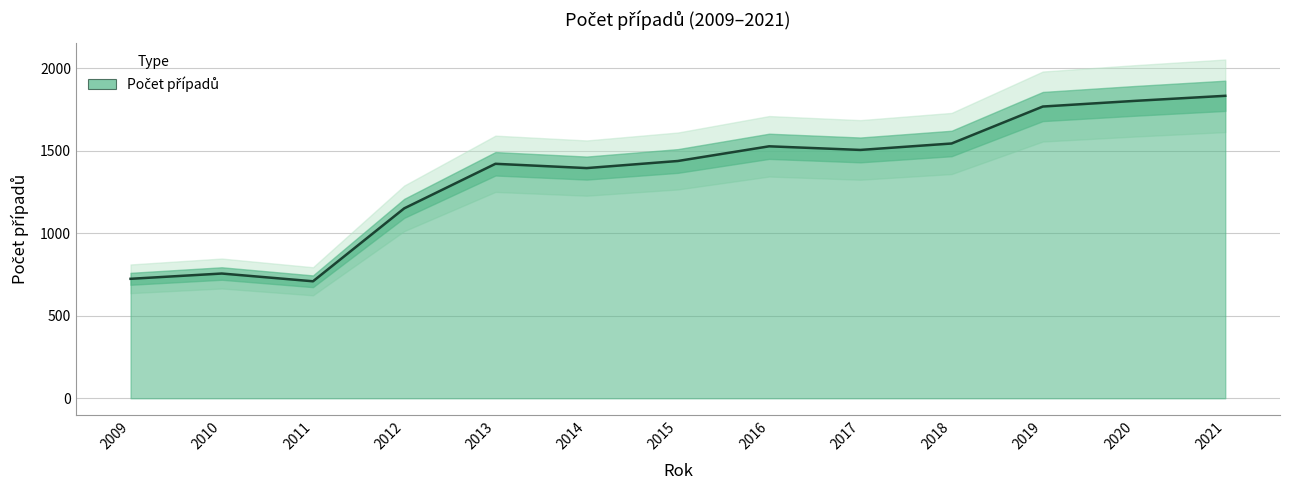

Which label corresponds to the smallest value in the chart?

2011